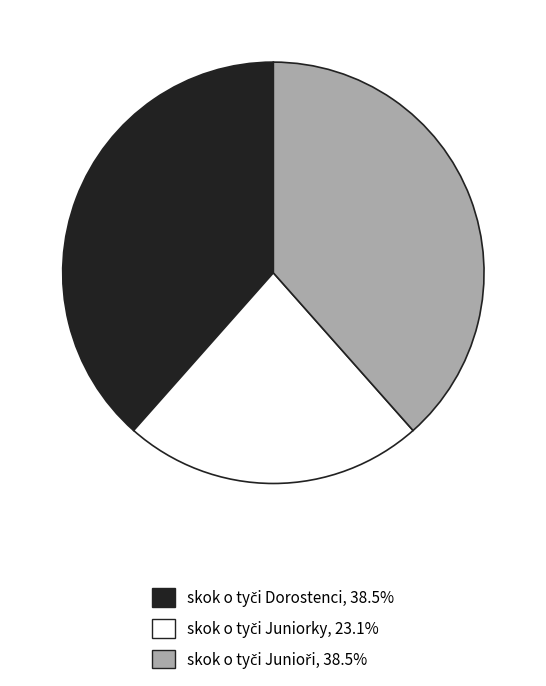

How many segments does this pie chart have?

3